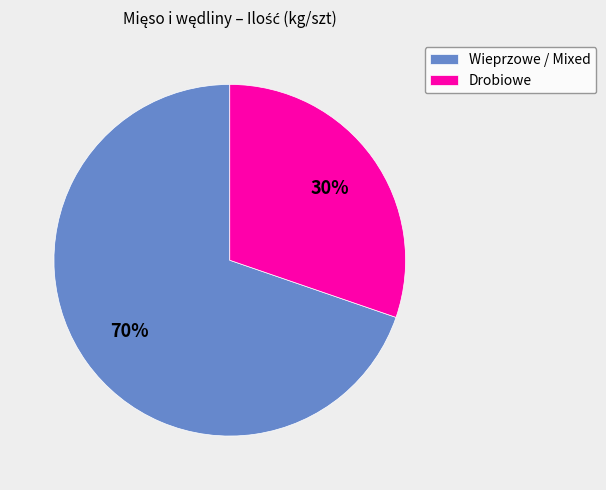

Count the number of slices in the pie.

2